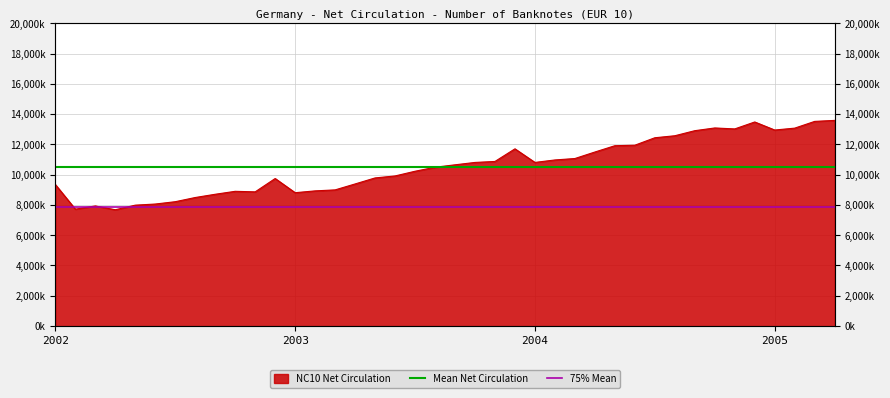

At which label is 75% Mean closest to 7892685?

2002